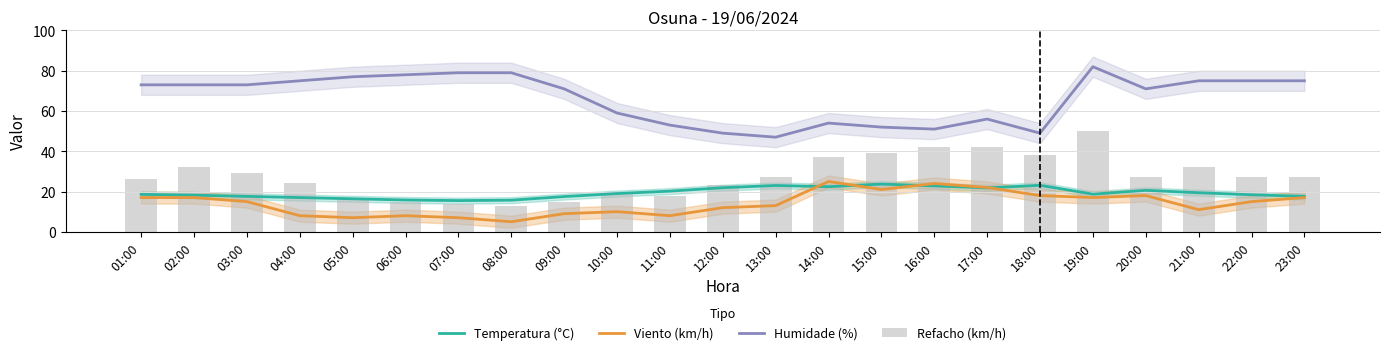

What is the total value across all series at 21:00?

137.4